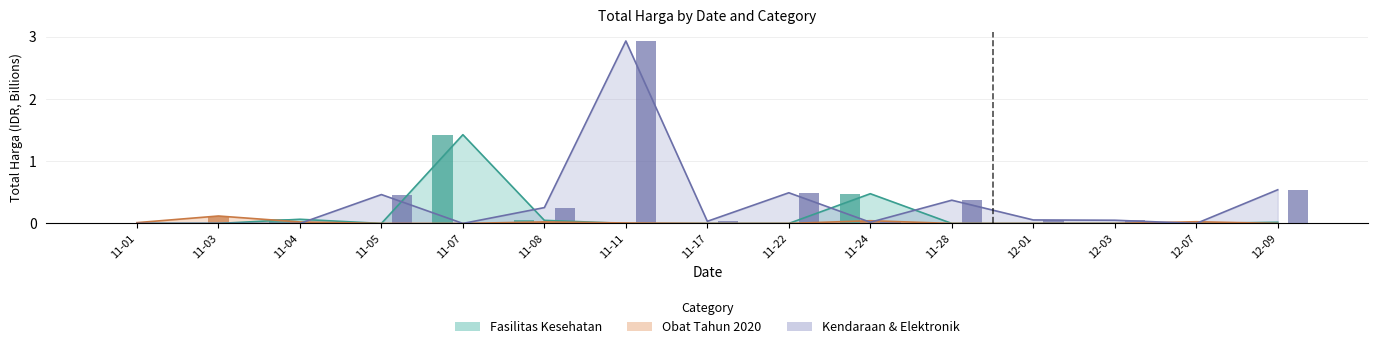

True or false: Fasilitas Kesehatan has a value of 0.0 at 11-05.

True